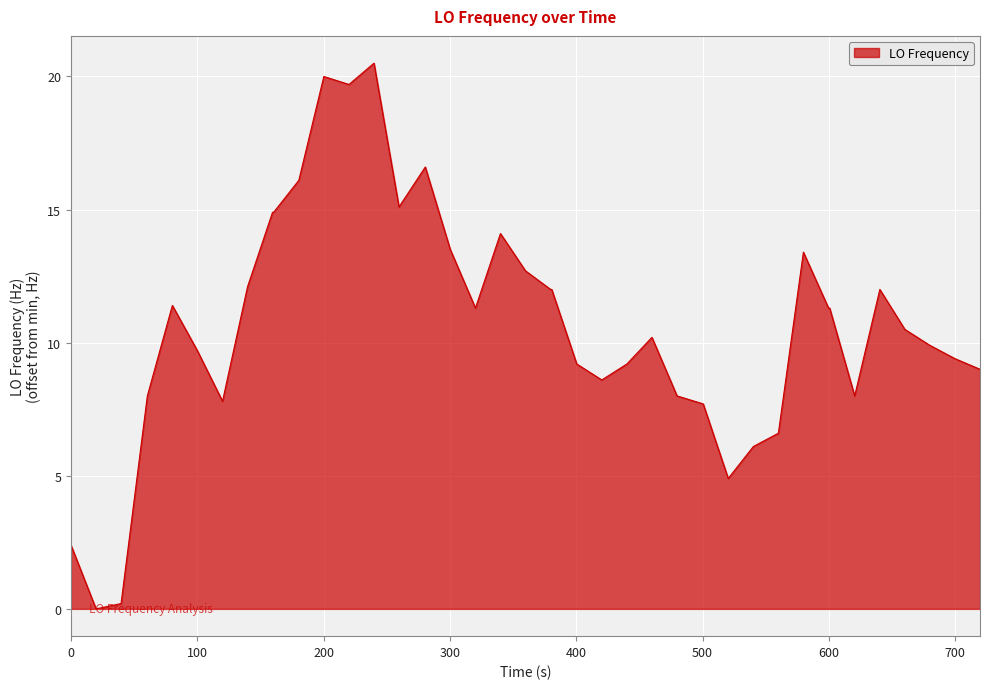

What is the sum of all values?

430.3